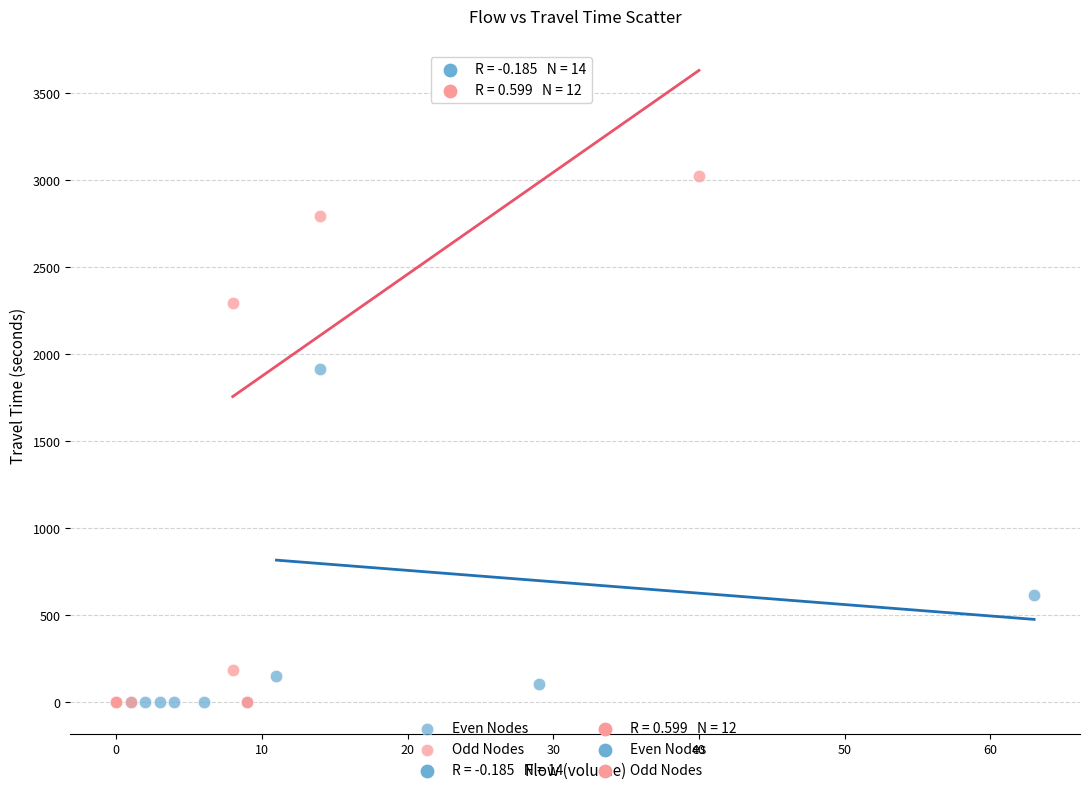

Which series contains the highest Y value?

Odd Nodes